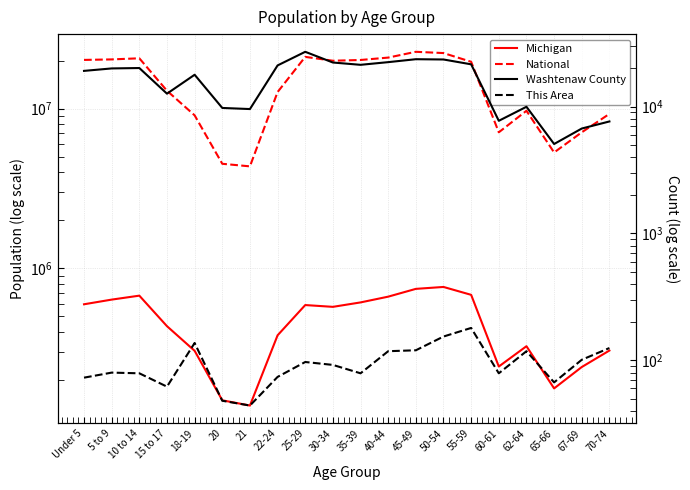

What is the maximum value shown in the chart?

22708591